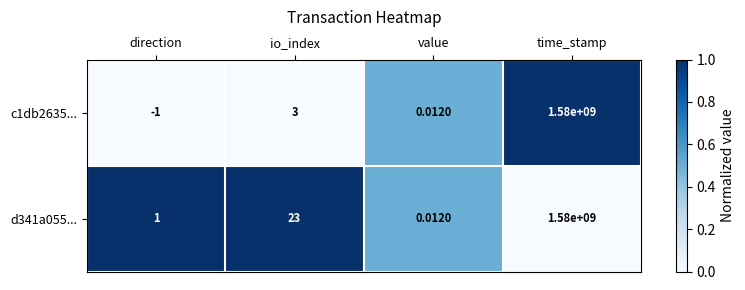

Which series has the widest spread of values?

c1db2635...